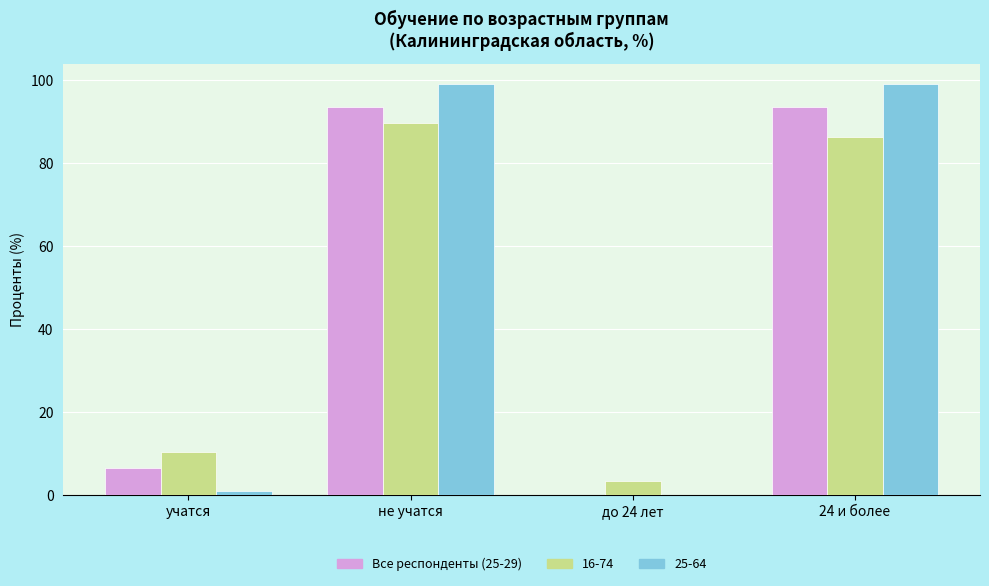

What is the highest value of the Все респонденты (25-29) series?

93.5